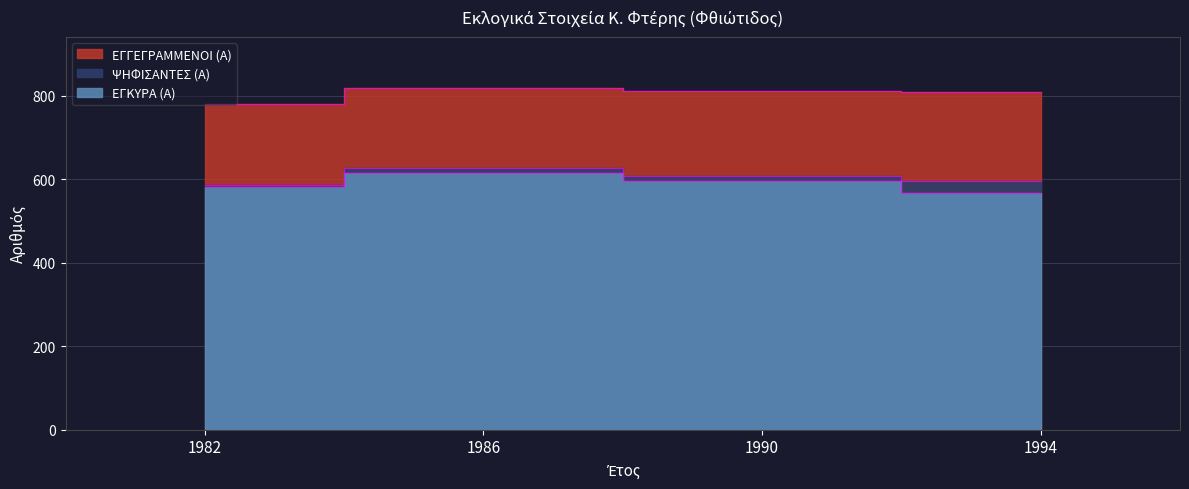

How many lines are shown in the chart?

3